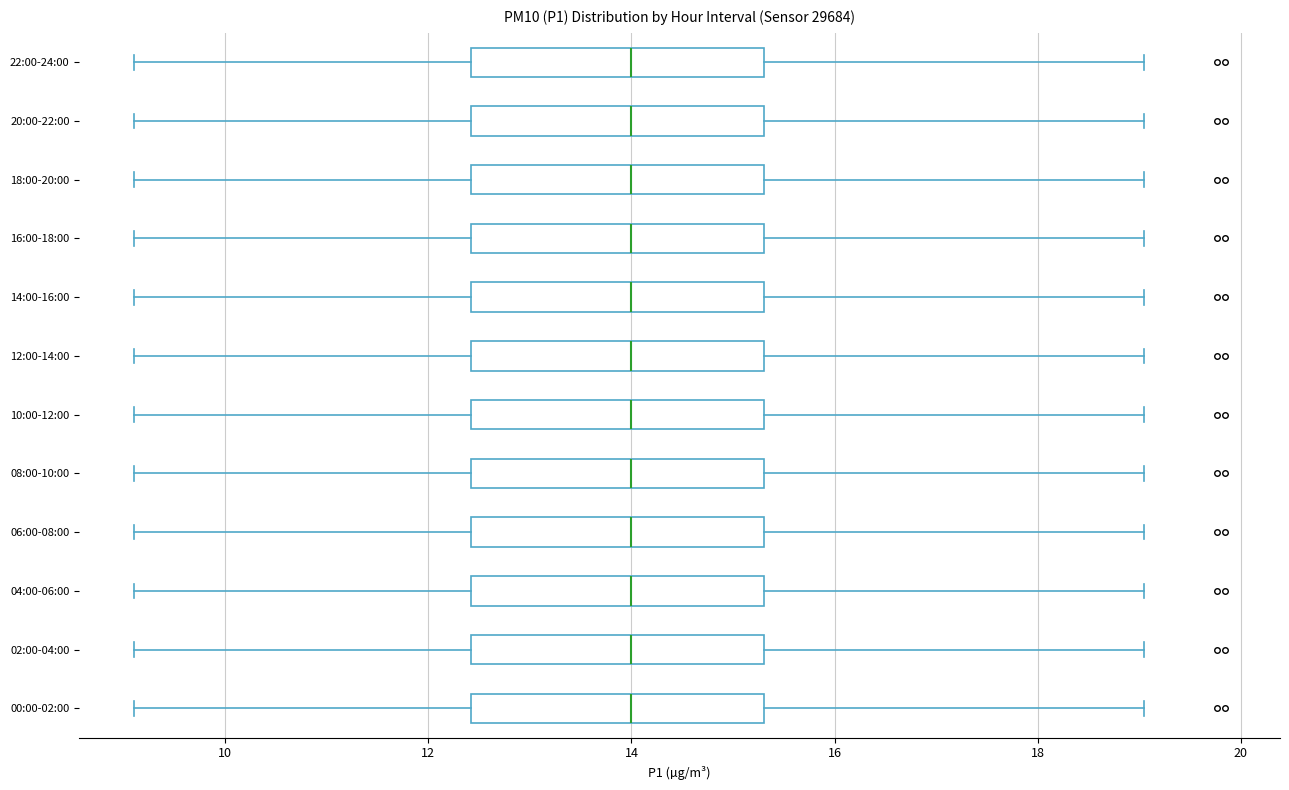

Where does the median line of the box for 22:00-24:00 sit on the x-axis? The values are not printed on the chart, so give them approximately, as read against the axis.

14.0